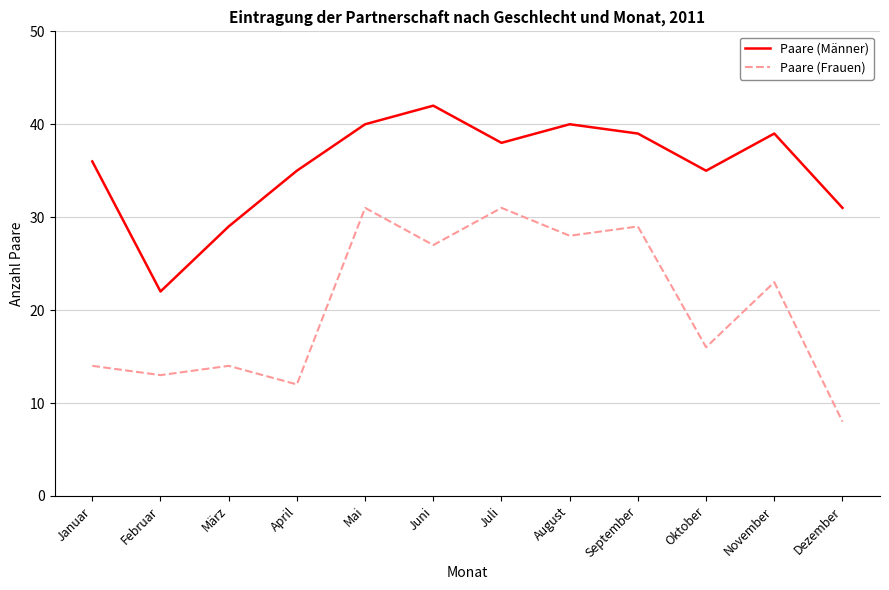

The value of Paare (Frauen) at Mai is 31. True or false?

True